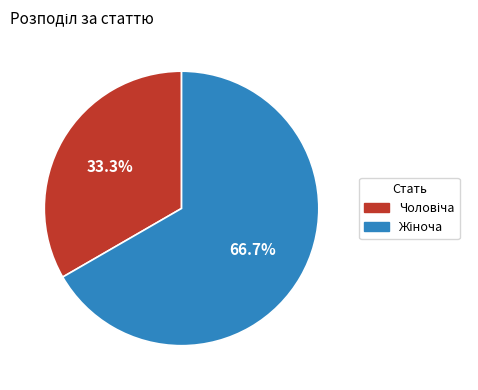

Is there a majority slice in this chart?

Yes